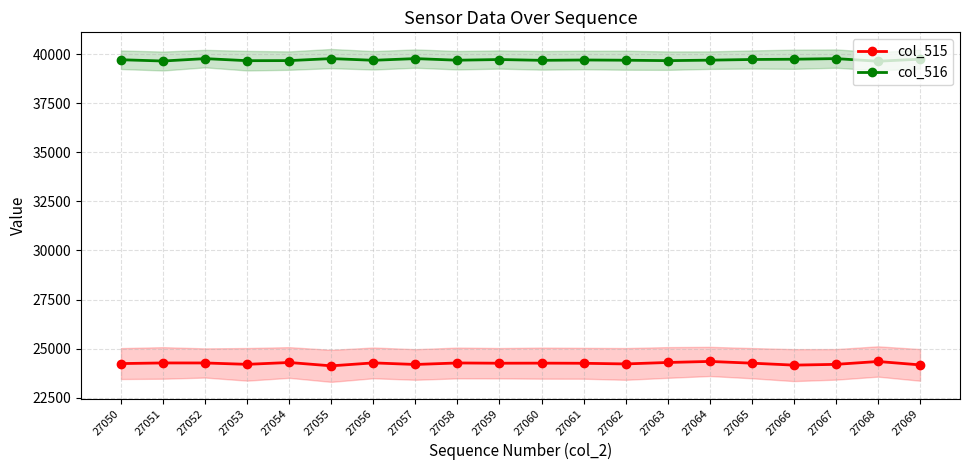

What are all the series names shown in the legend?

col_515, col_516